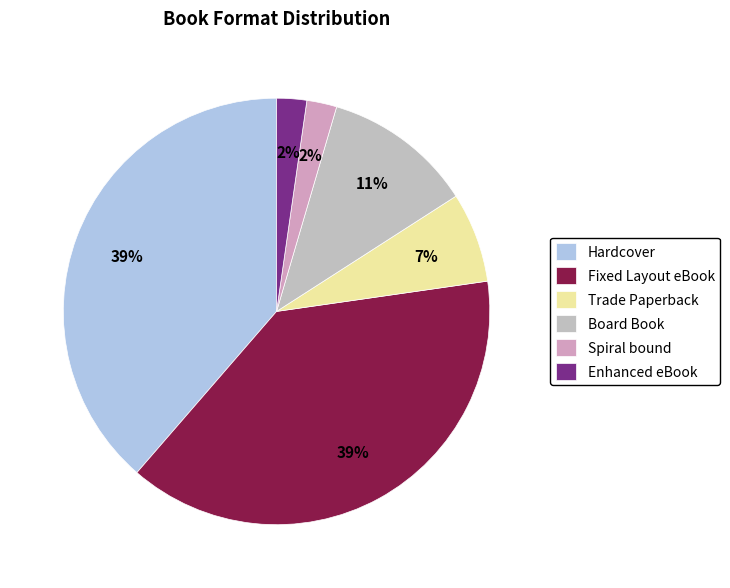

To the nearest percent, what is the difference between the largest and smallest slice percentages?

36%